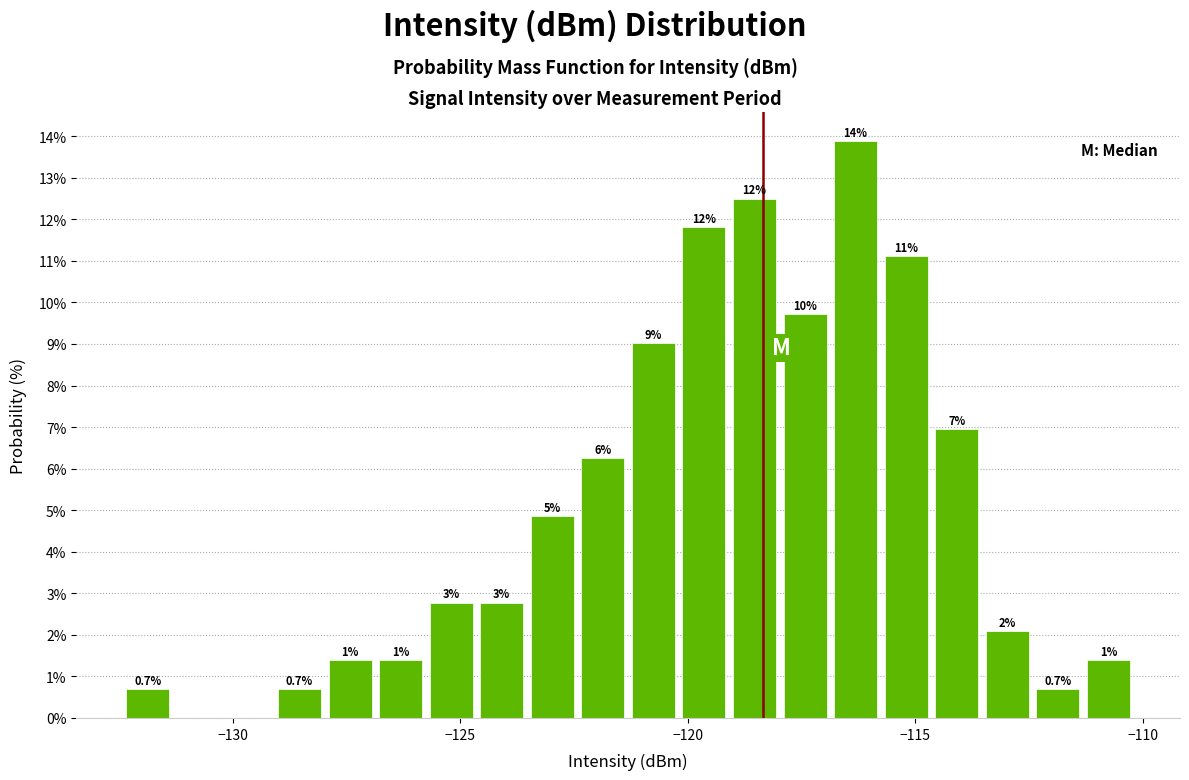

Read against the x-axis, roughly where is the centre of the tallest bar?

-116.5